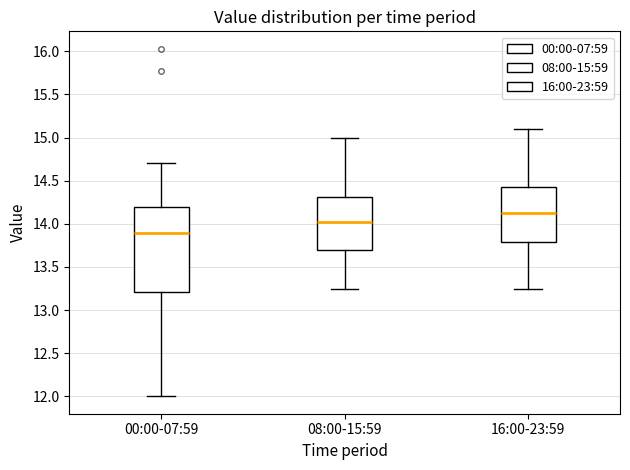

Where does the median line of the box for 16:00-23:59 sit on the y-axis? The values are not printed on the chart, so give them approximately, as read against the axis.

14.15